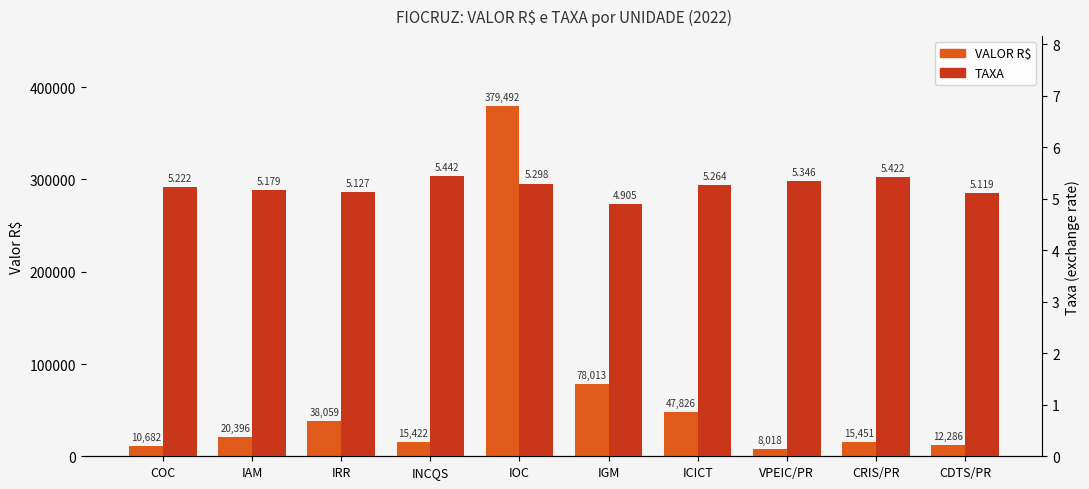

What is the value of the VALOR R$ bar at the 9th from the left?

15451.3